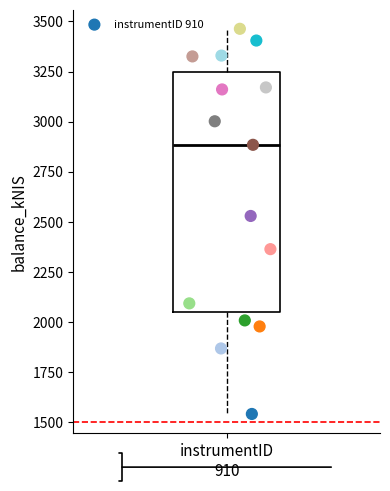

What Y value in the scatter plot is closest to 2500?

2527.9